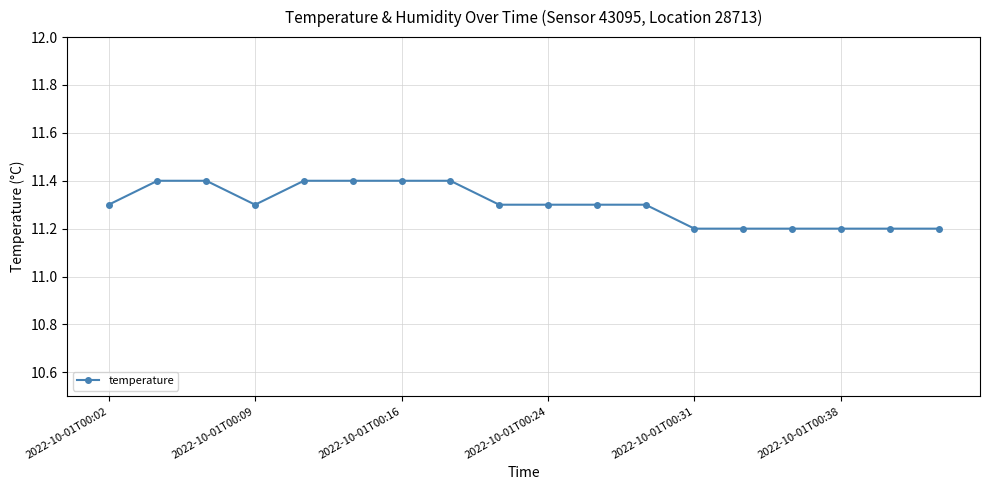

How many values are between 11 and 12?

18